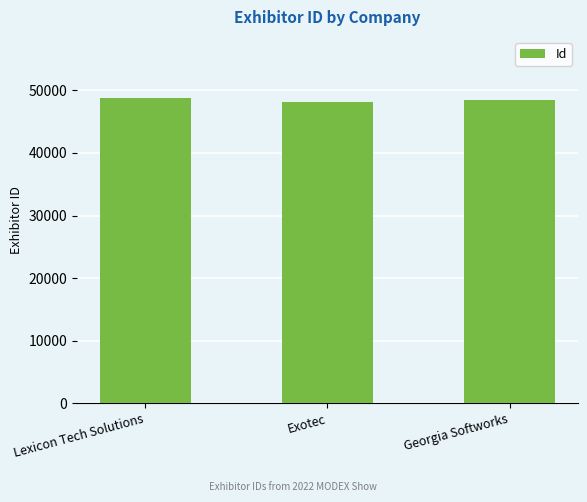

How many data points are less than 48544?

1